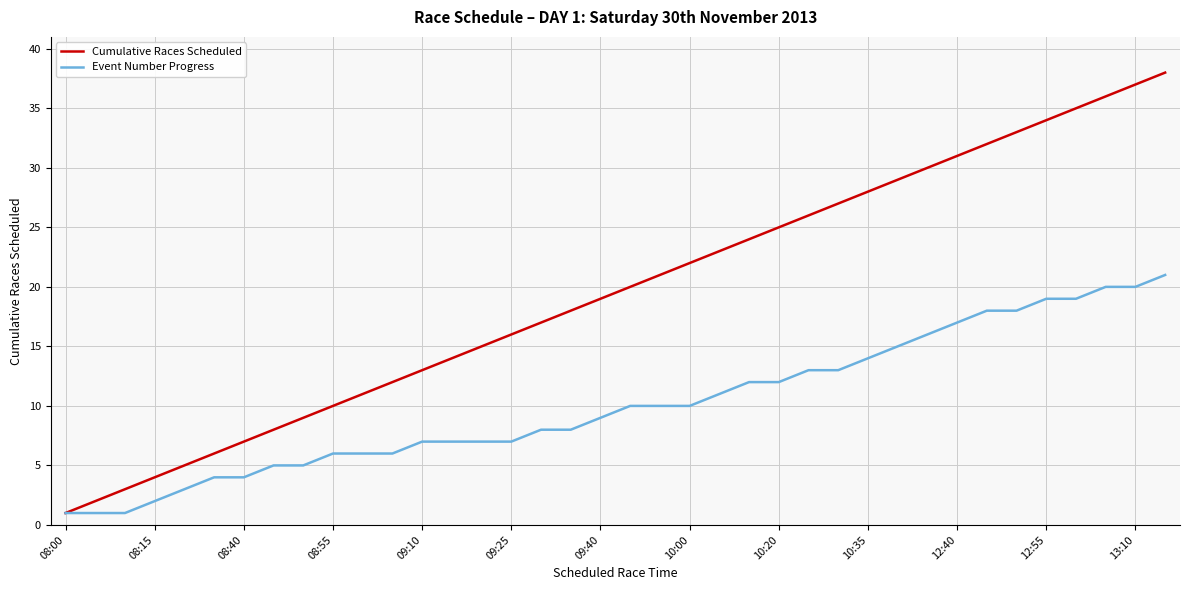

Which series has the widest spread of values?

Cumulative Races Scheduled